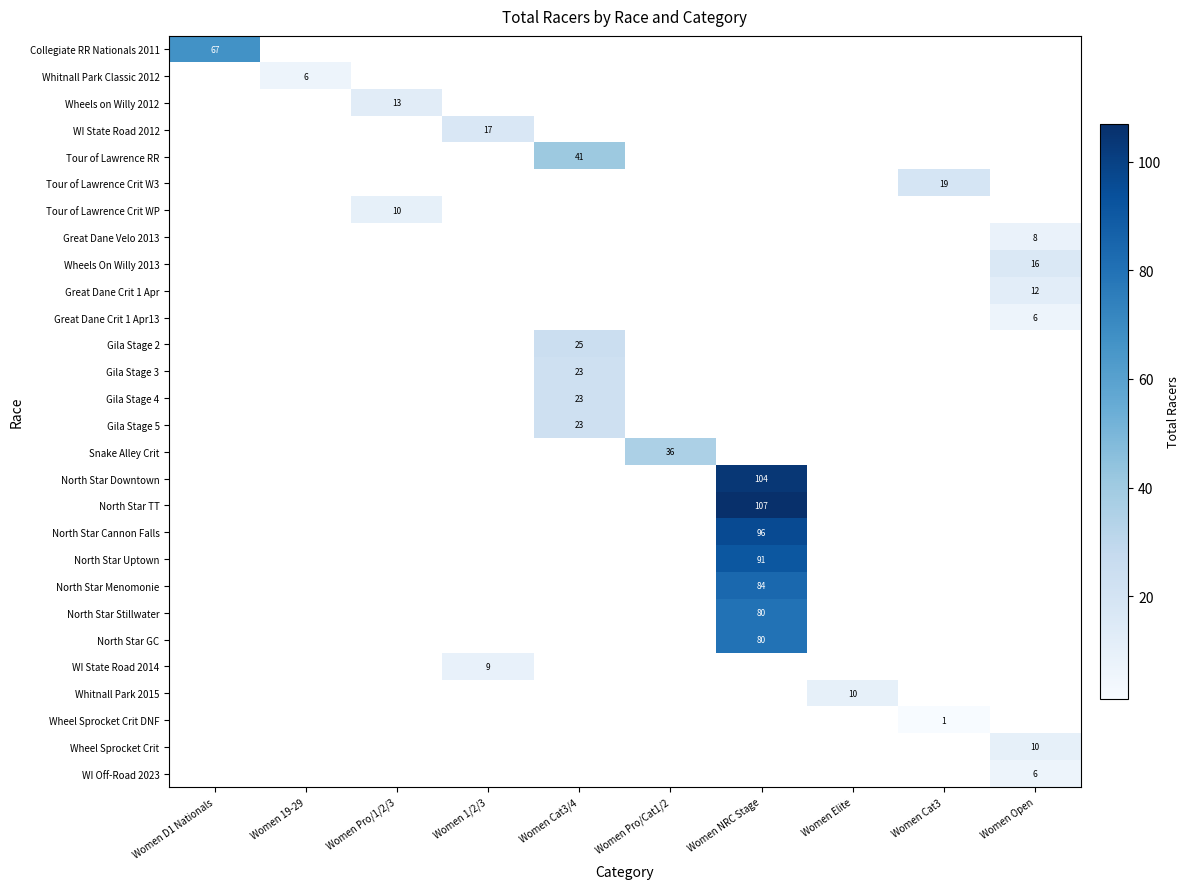

What is the smallest value displayed?

1.0